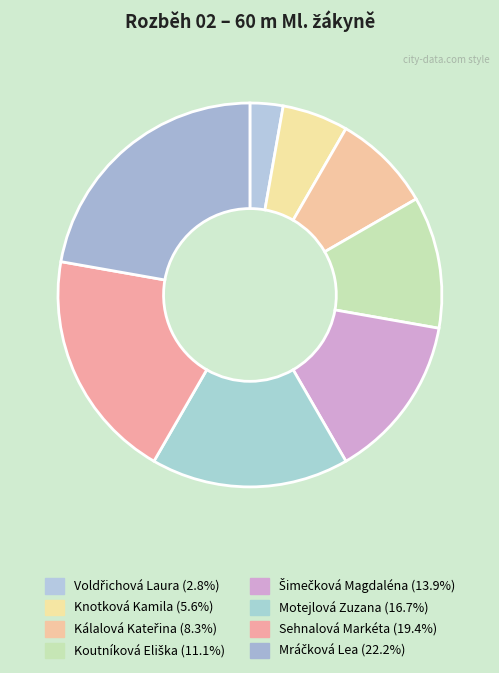

Is the sum of Motejlová Zuzana and Knotková Kamila greater than half?

No